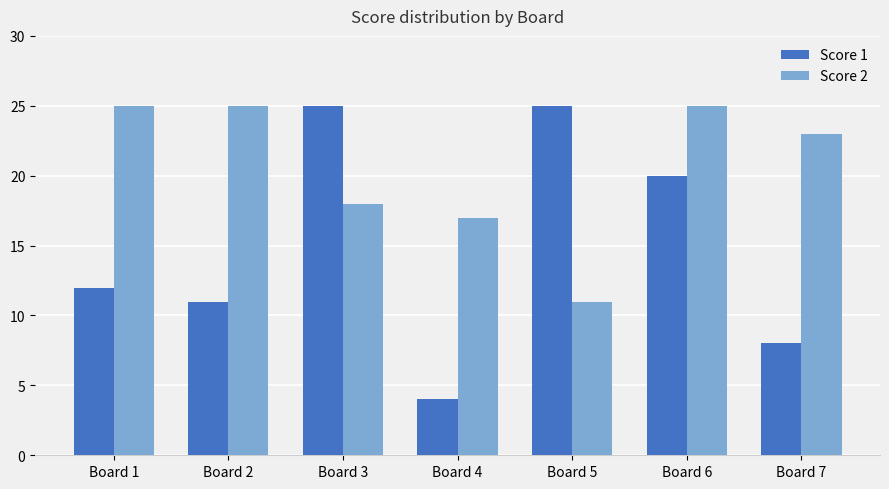

What is the sum of the Score 1 values at Board 3 and Board 7?

33